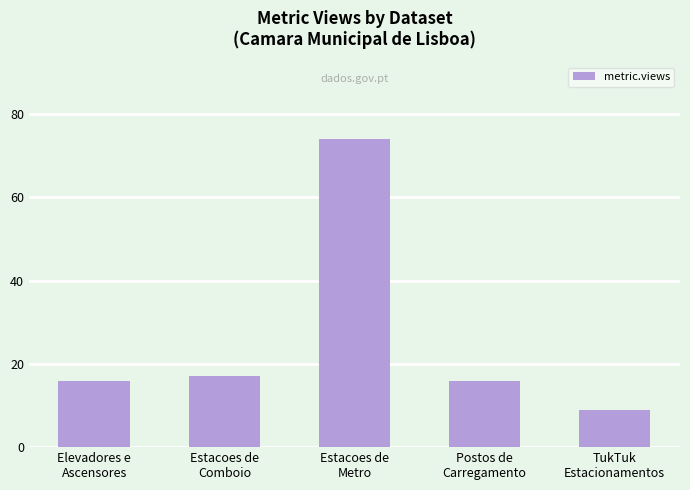

What is the average value?

26